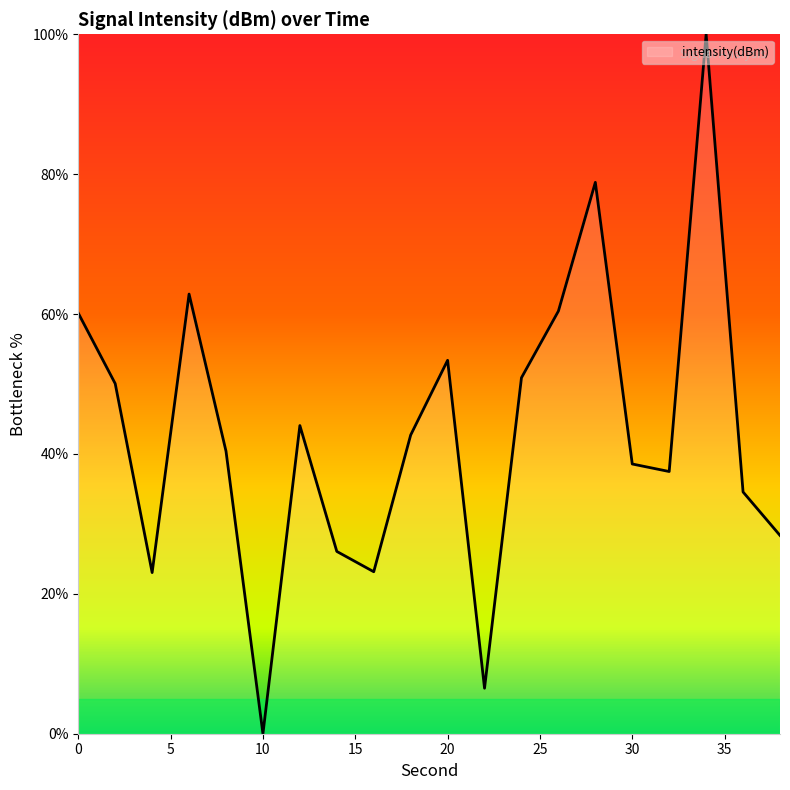

How many values exceed 42?

10